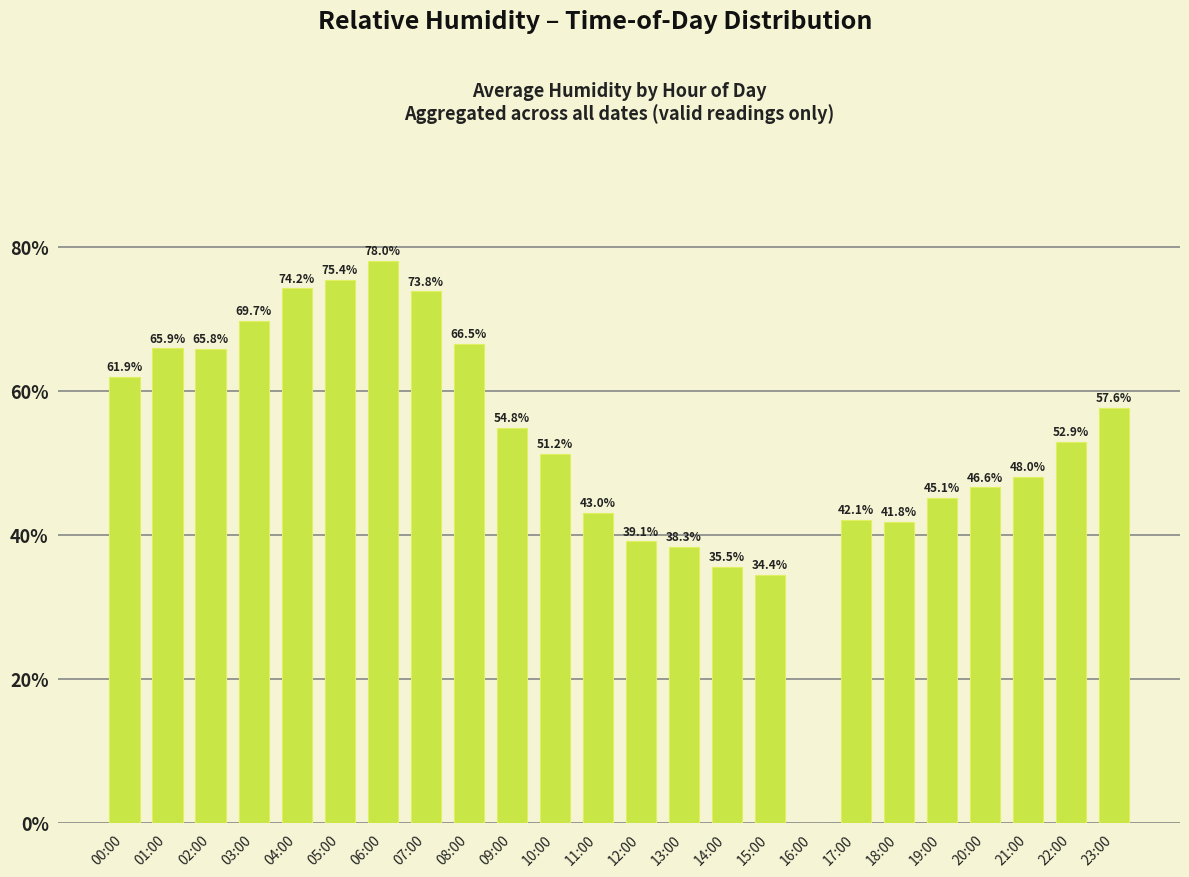

The chart shows a value of -34.9 at 16:00. True or false?

False